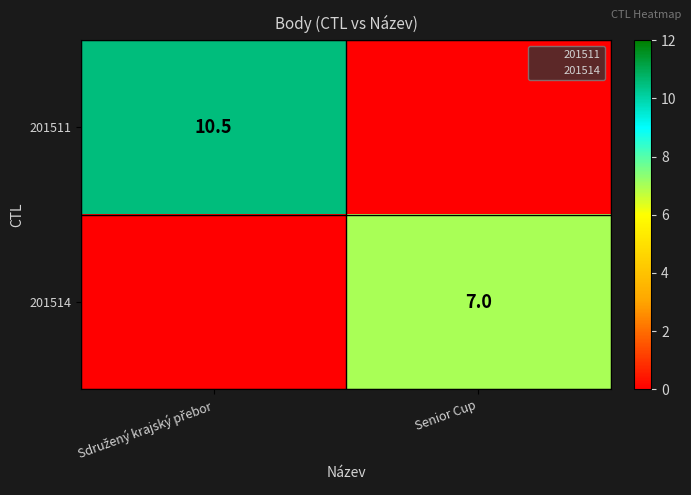

How many categories are shown in the chart?

2